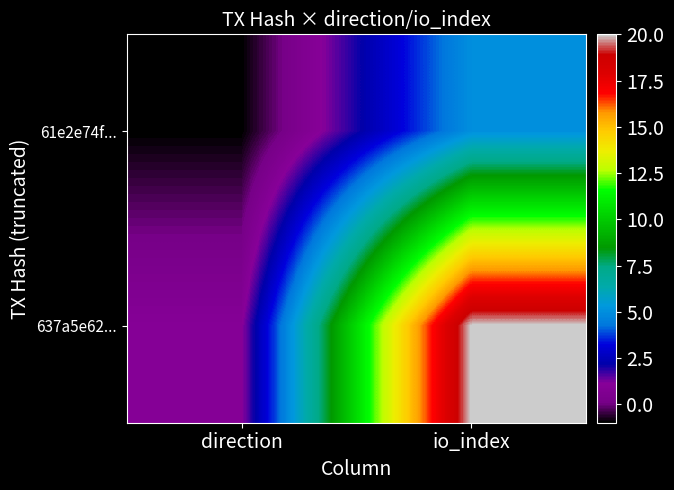

Reading right to left, transcribe all the data shown in this chart.

61e2e74f...: io_index=5	direction=-1
637a5e62...: io_index=20	direction=1